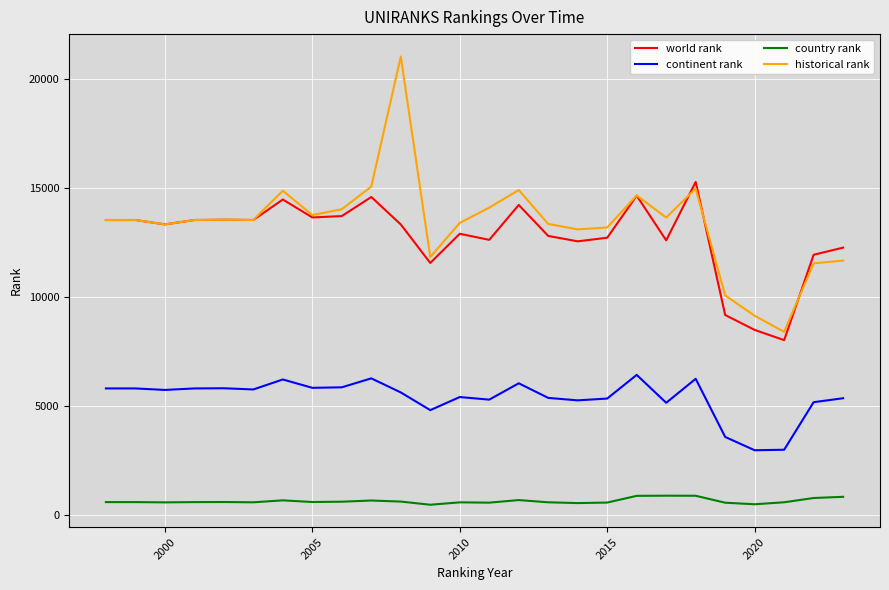

Which series has the widest spread of values?

historical rank